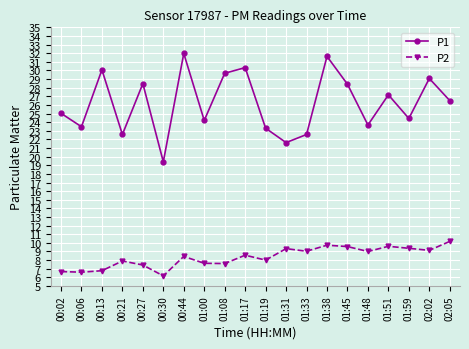

True or false: P2 and P1 intersect in this chart.

False